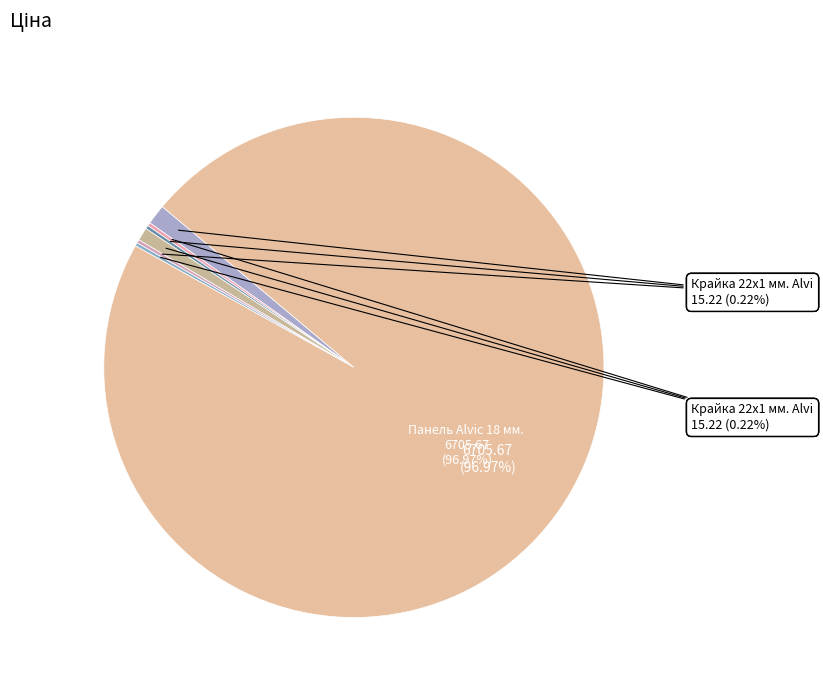

To the nearest percent, what is the difference between the largest and smallest slice percentages?

97%